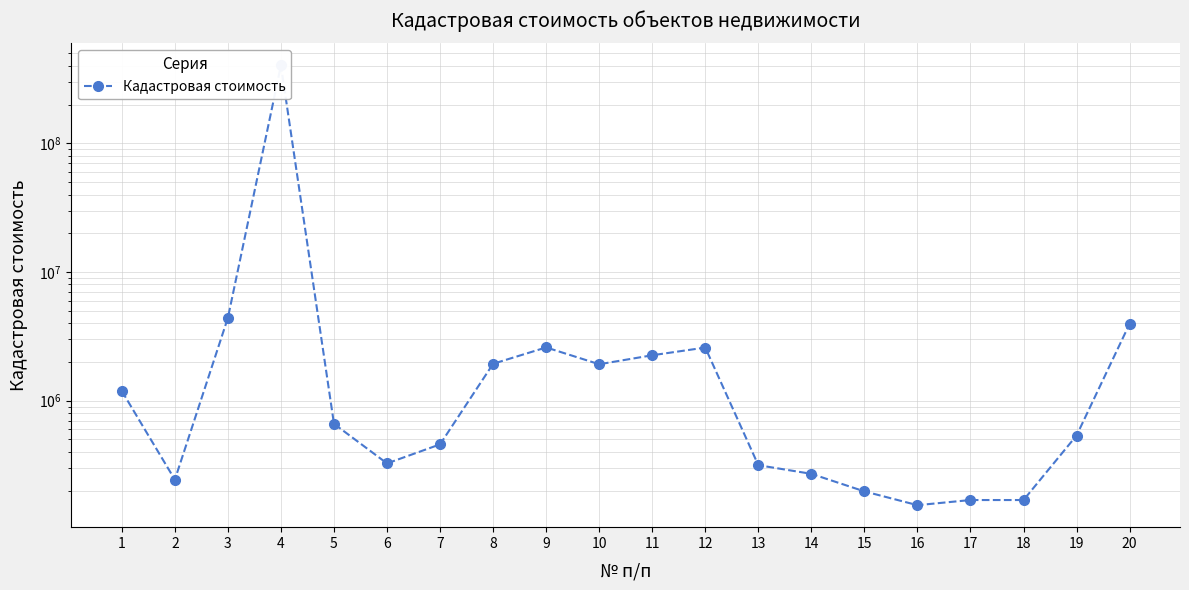

What is the difference between the maximum and second lowest values?

402831858.8